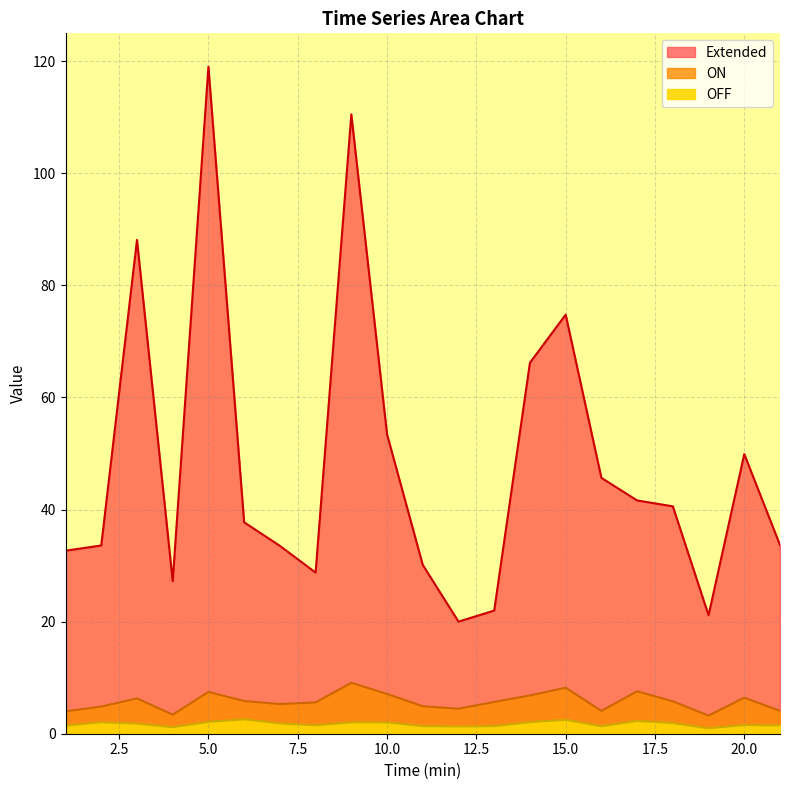

What is the total value across all series at 13?

29.0